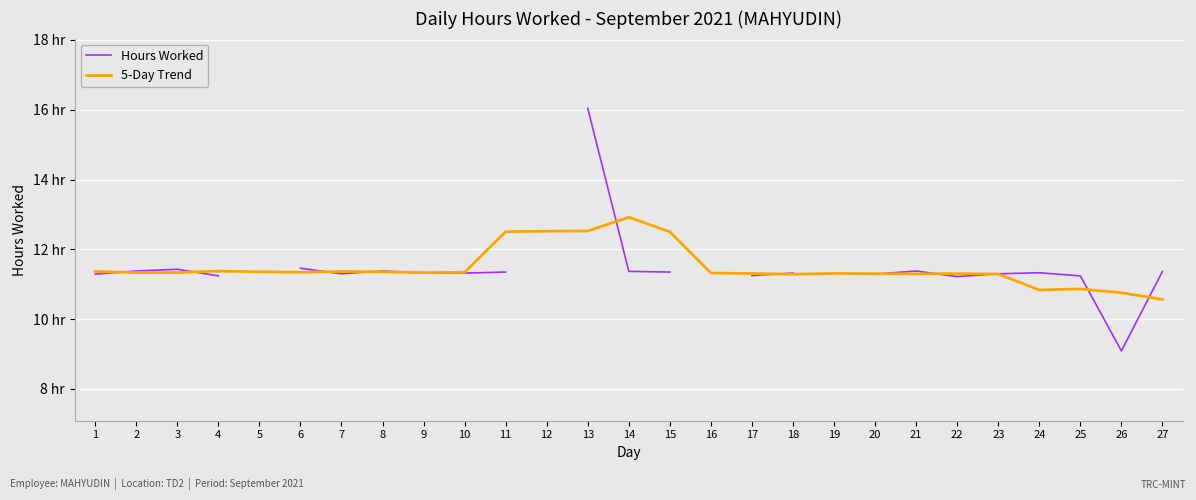

Which series has the largest total across all categories?

5-Day Trend